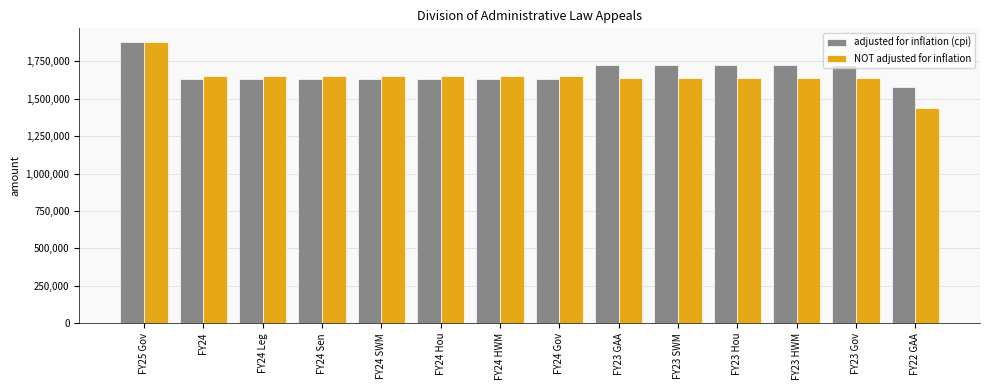

At which label does adjusted for inflation (cpi) reach its peak?

FY25 Gov